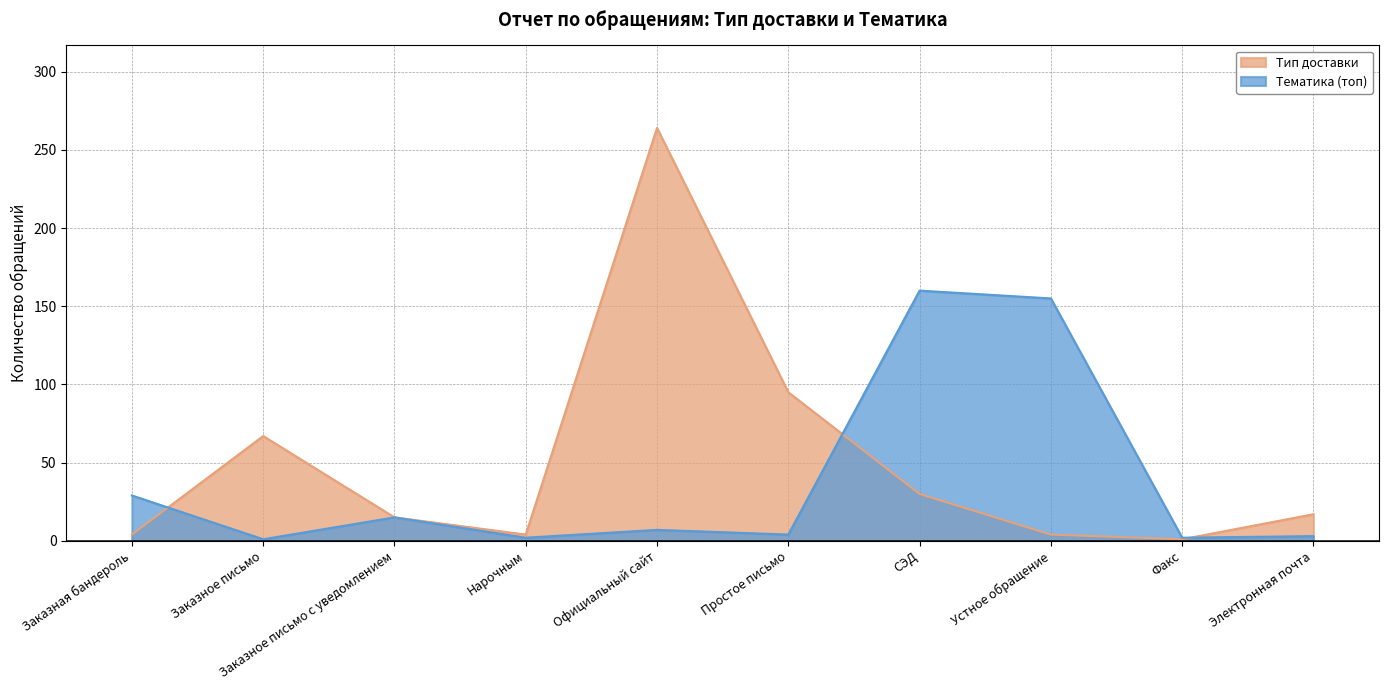

Reading left to right, what are all the values shown in this chart?

Тип доставки: Заказная бандероль=4	Заказное письмо=67	Заказное письмо с уведомлением=15	Нарочным=4	Официальный сайт=264	Простое письмо=95	СЭД=30	Устное обращение=4	Факс=1	Электронная почта=17
Тематика (топ): Заказная бандероль=29	Заказное письмо=1	Заказное письмо с уведомлением=15	Нарочным=2	Официальный сайт=7	Простое письмо=4	СЭД=160	Устное обращение=155	Факс=2	Электронная почта=3